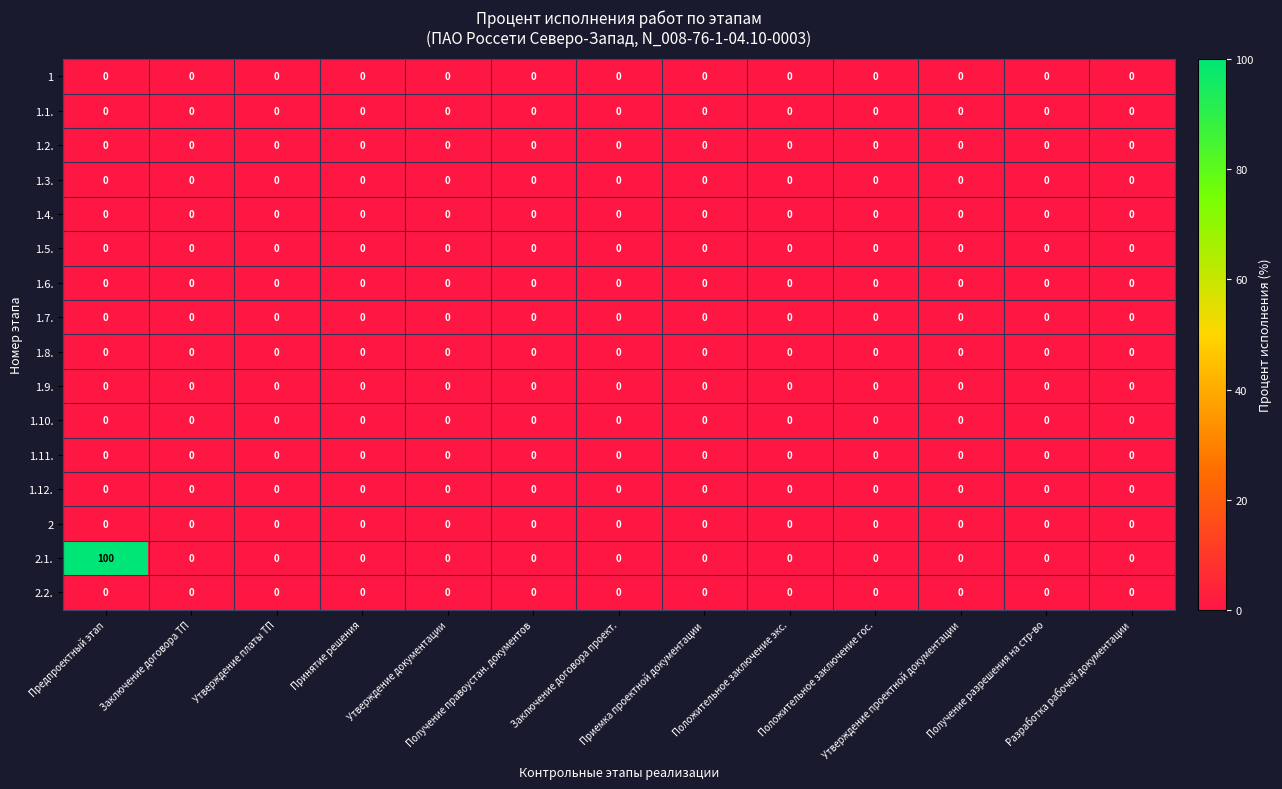

Which series has the largest total across all categories?

2.1.